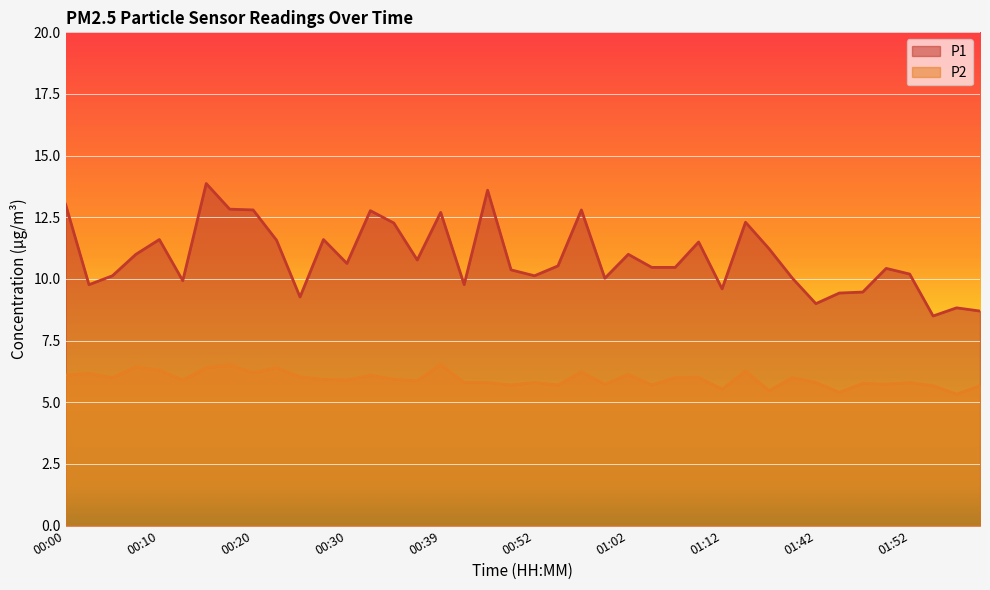

True or false: P2 and P1 intersect in this chart.

False